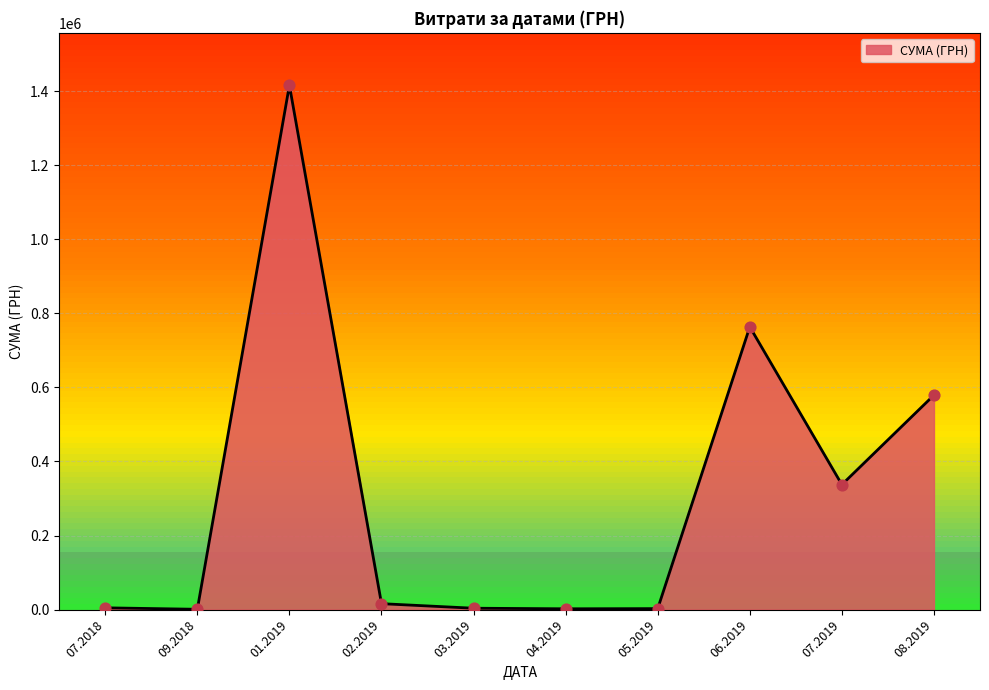

What is the ratio of the value at 07.2019 to the value at 06.2019?

0.4